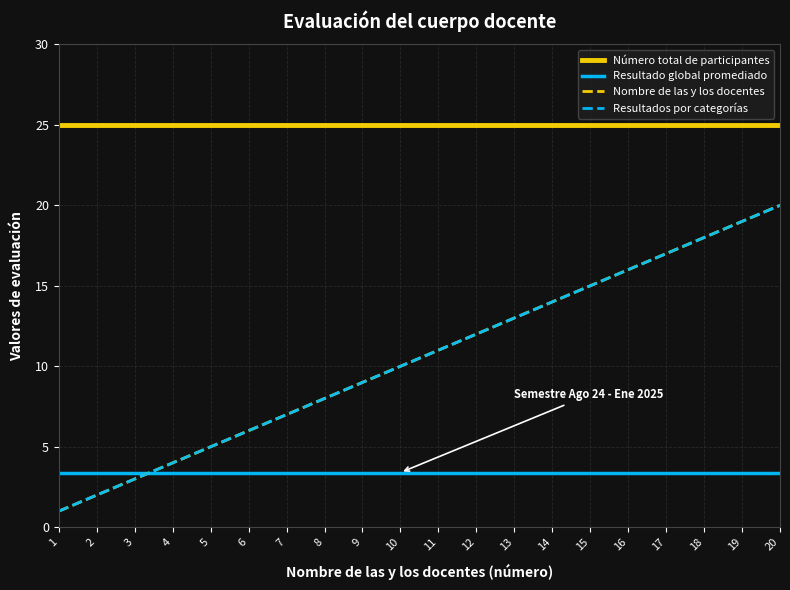

What is the value of the Nombre de las y los docentes point at the 11th from the left?

11.0